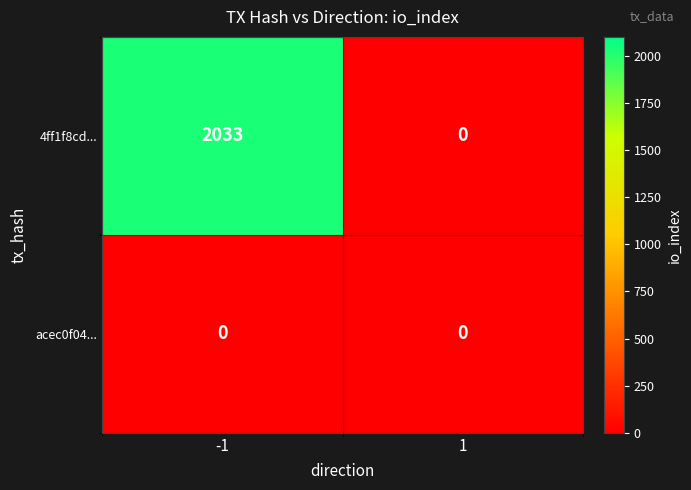

Reading left to right, list all the values displayed in this chart.

4ff1f8cd...: 2033	0
acec0f04...: 0	0